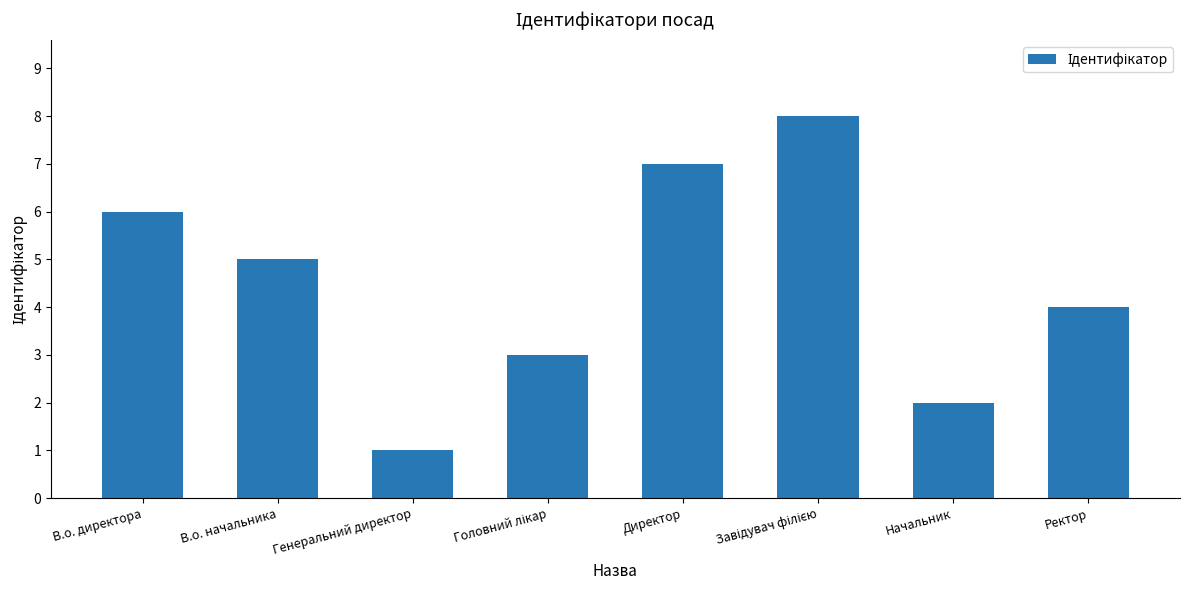

How many data points are less than 5?

4